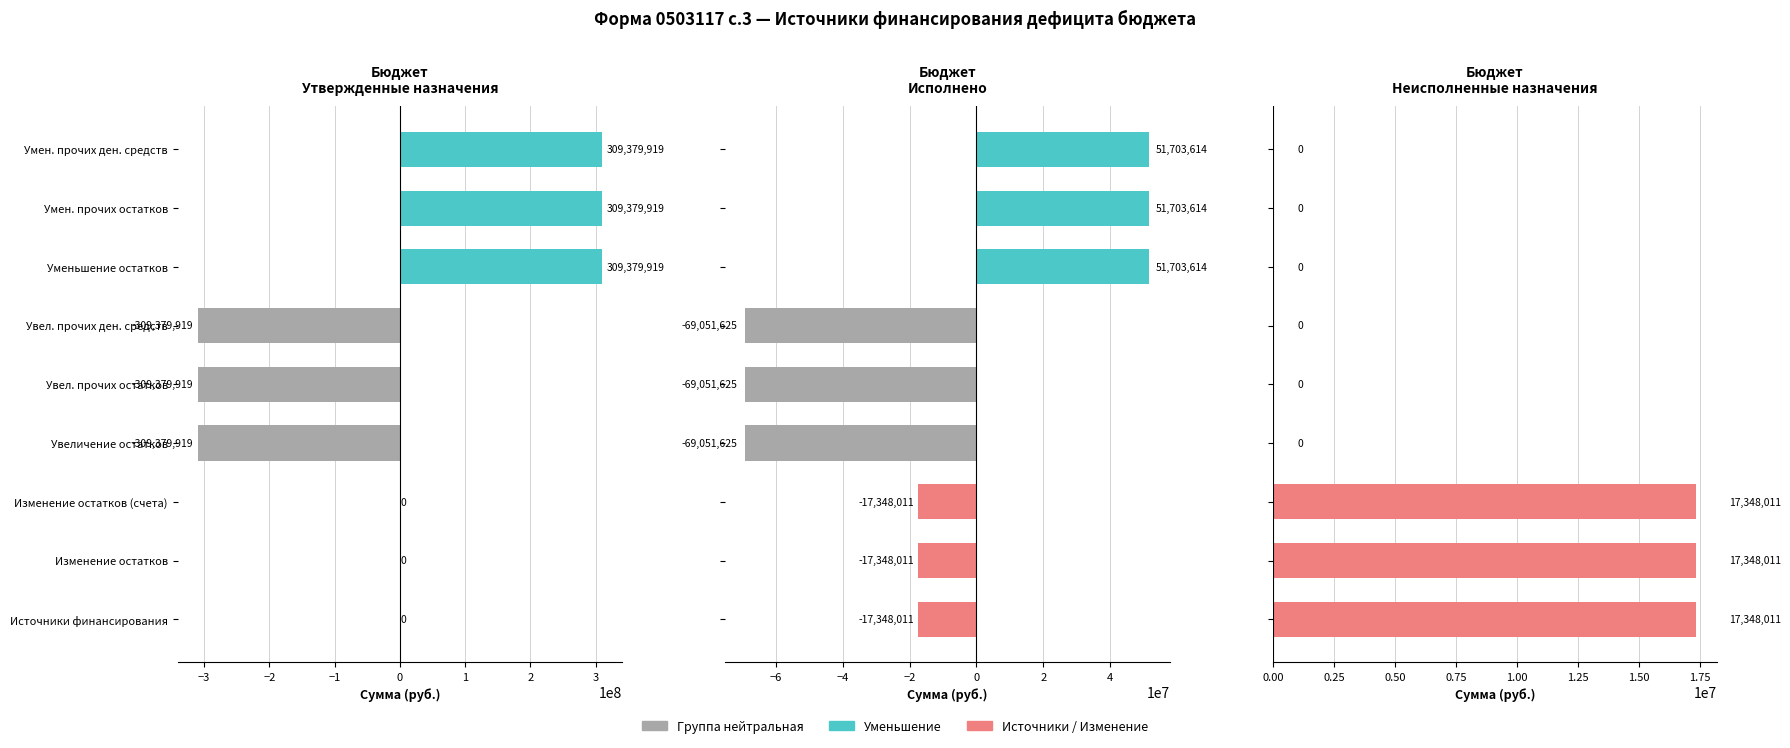

What is the value of the Утвержденные назначения bar at the 7th from the left?

309379919.0